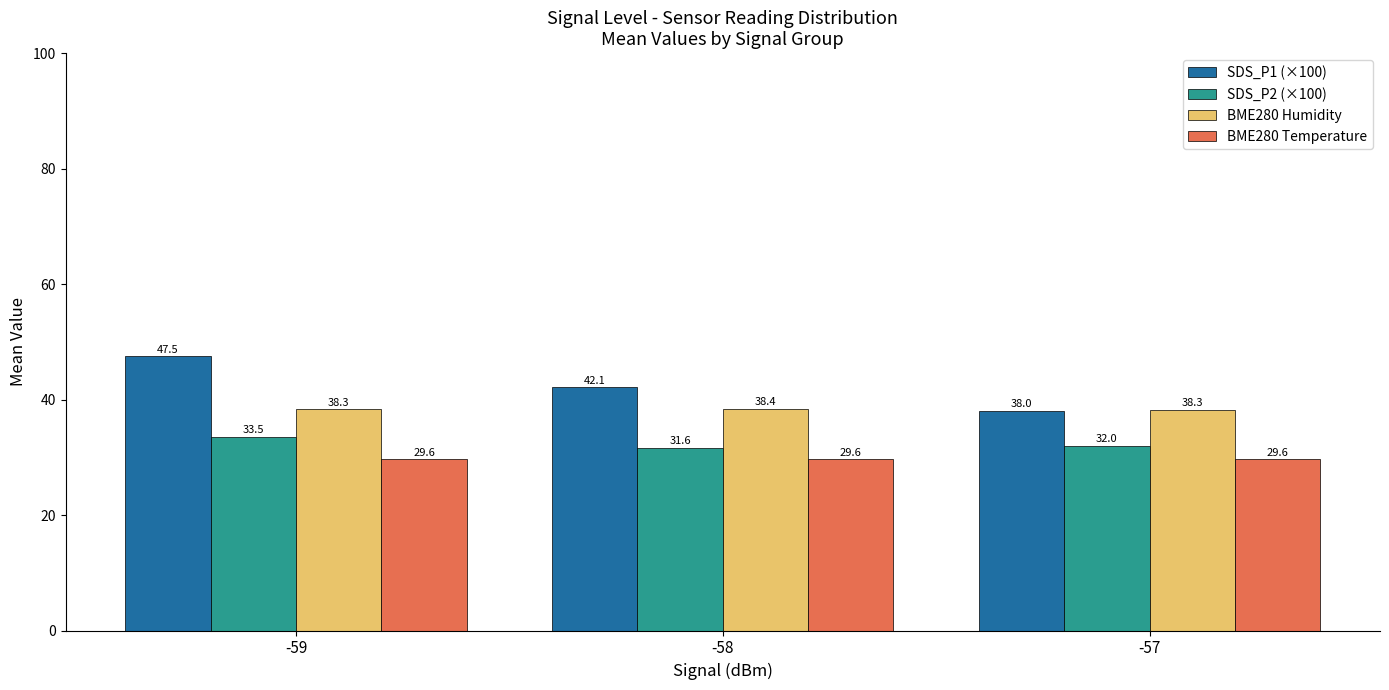

List the series in order of their peak value, lowest first.

BME280 Temperature, SDS_P2 (×100), BME280 Humidity, SDS_P1 (×100)